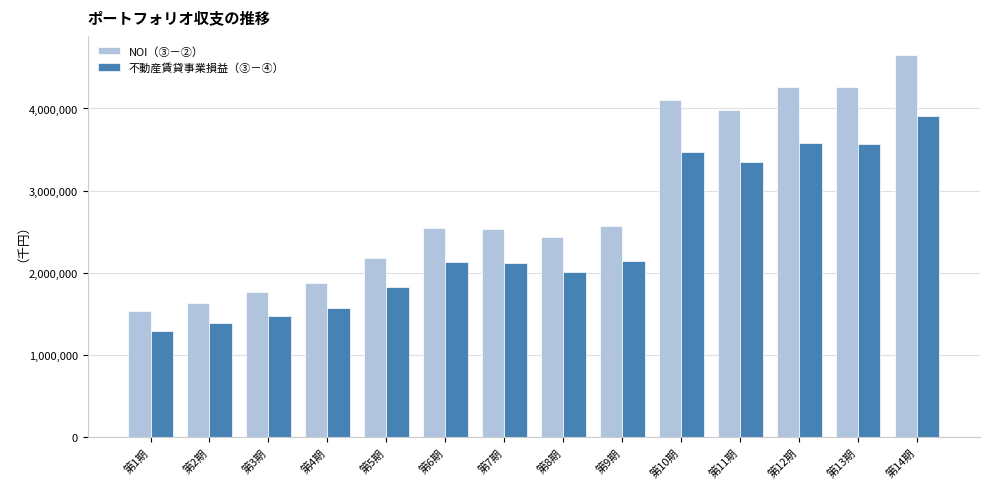

What position from the right is 第11期?

4